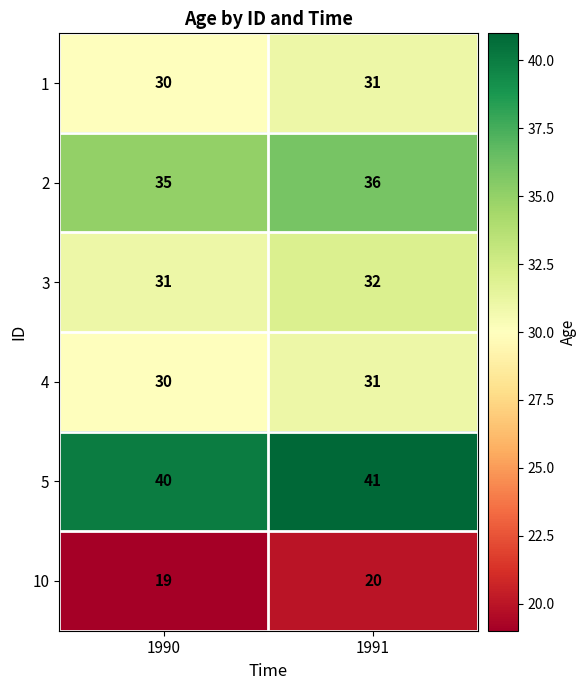

Is the value of 4 at 1990 greater than the value of 5 at 1991?

No